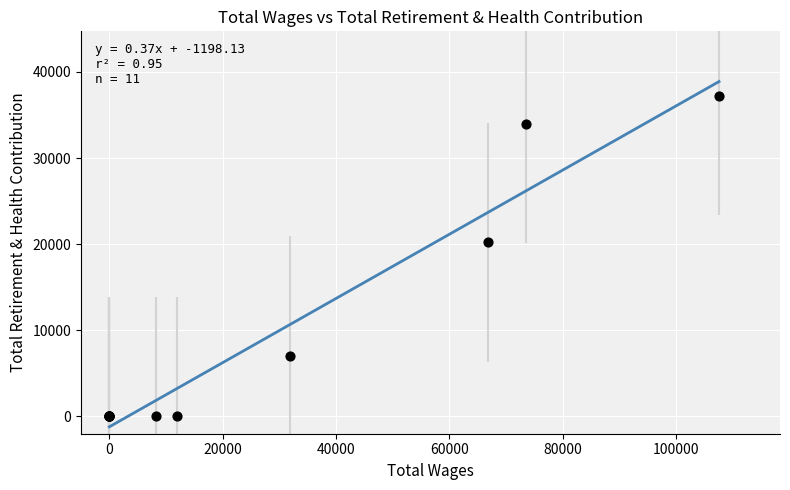

What Y value in the scatter plot is closest to 18630?

20233